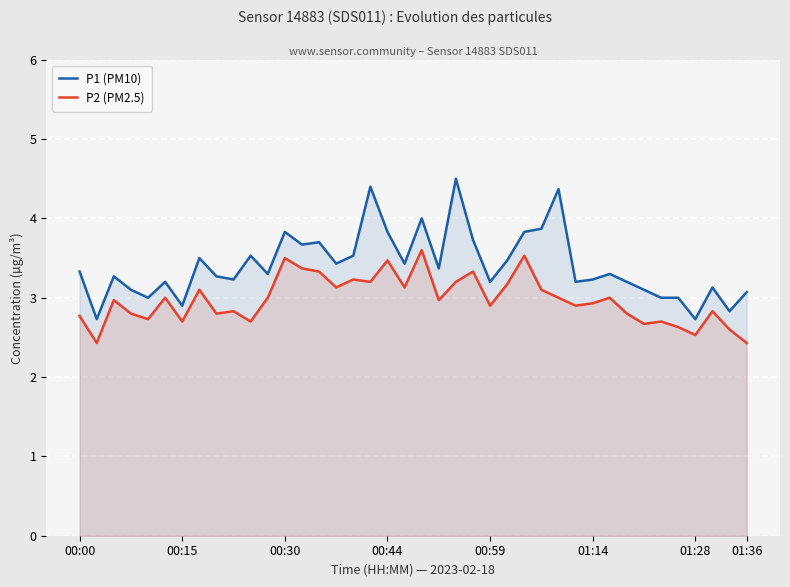

What is the greatest value displayed?

4.5